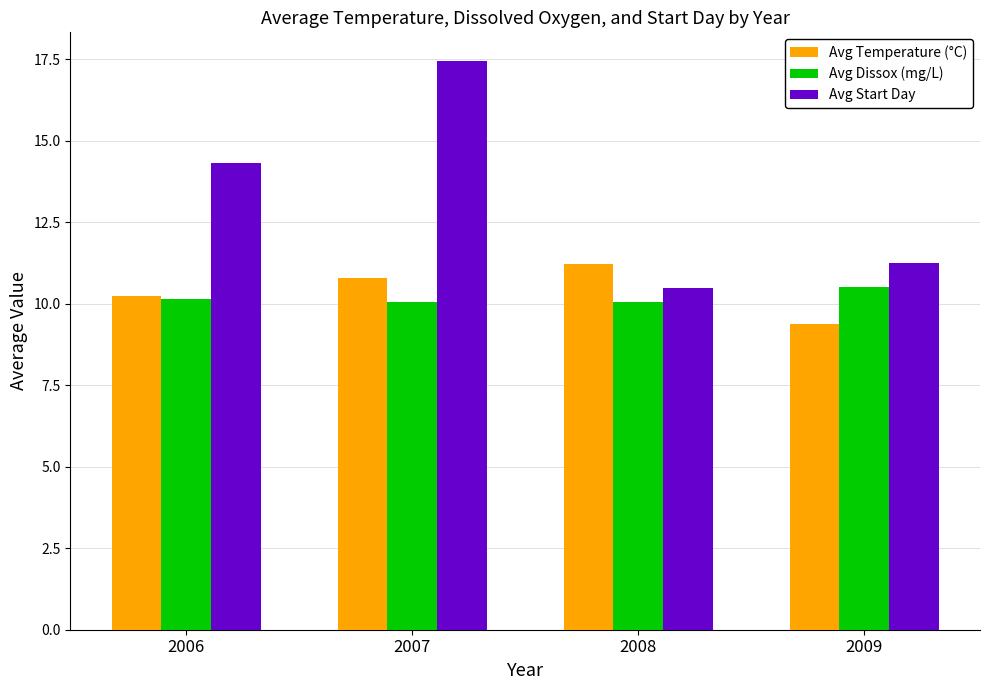

Count the number of data series in this chart.

3